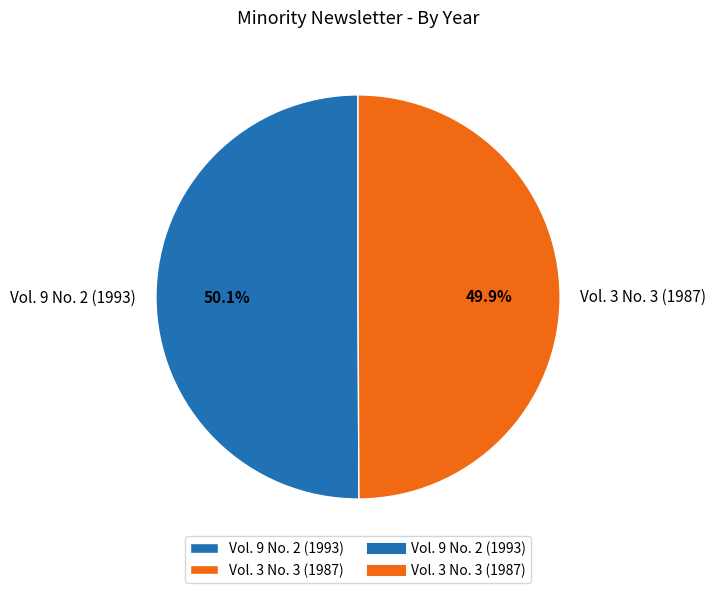

Approximately how many times larger is the value at Vol. 3 No. 3 (1987) compared to Vol. 9 No. 2 (1993)?

1.0